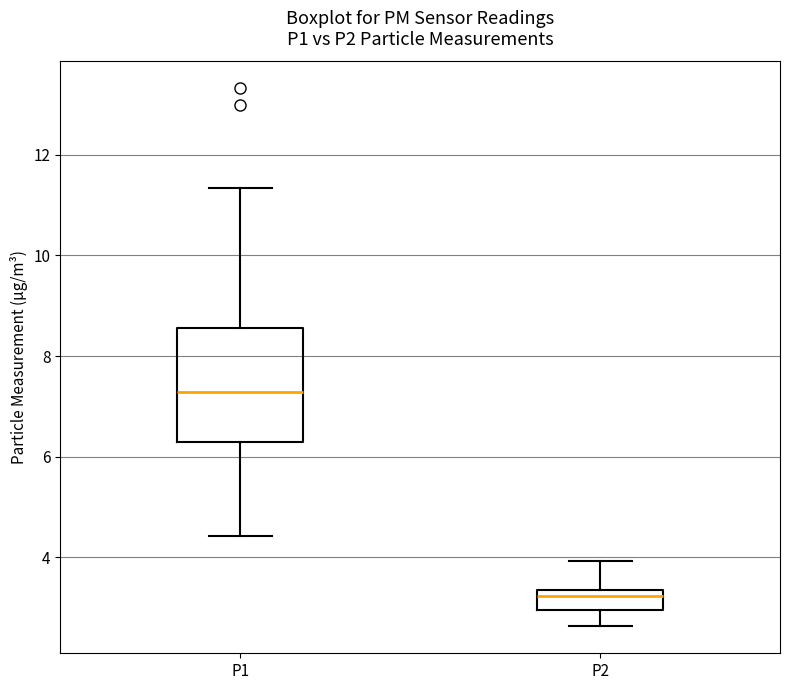

Reading left to right, transcribe this box plot: for each box, give where its median line is, the range the box spans, and where its two whiskers end, as read against the y-axis. The values are not printed on the chart, so give them approximately, as read against the axis.

P1: median 7.2, box 6.2 to 8.6, whiskers 4.4 to 11.4
P2: median 3.2, box 3.0 to 3.4, whiskers 2.6 to 4.0